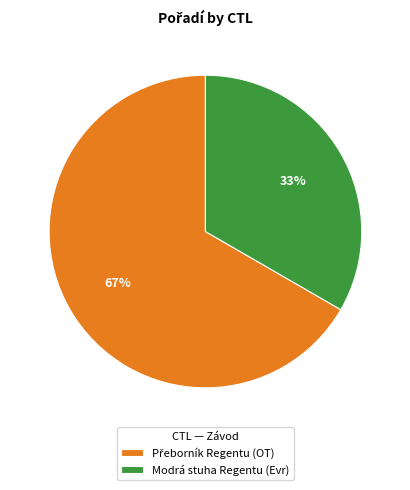

Is there any slice that represents more than half of the pie?

Yes